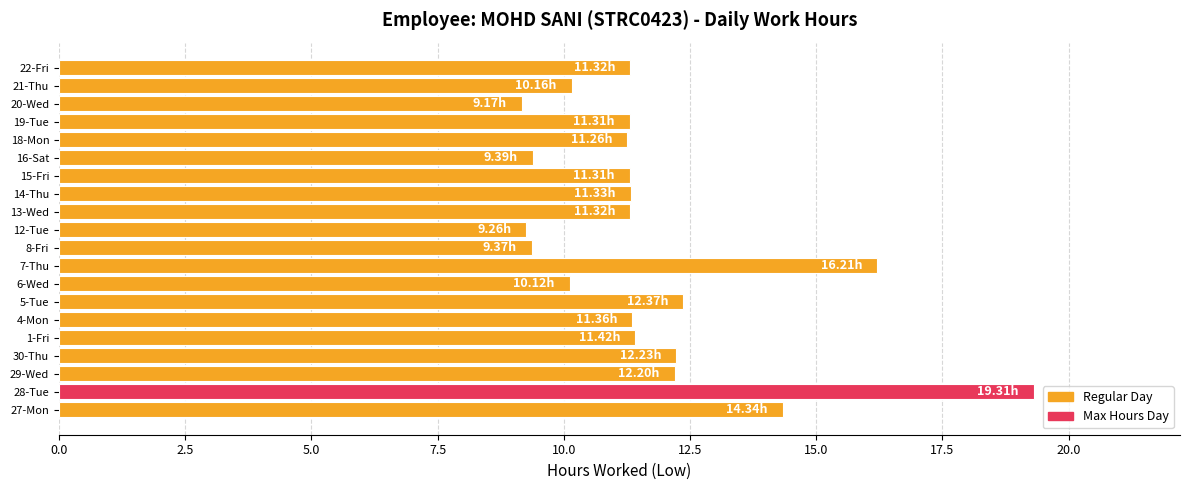

How many categories are shown in the chart?

20